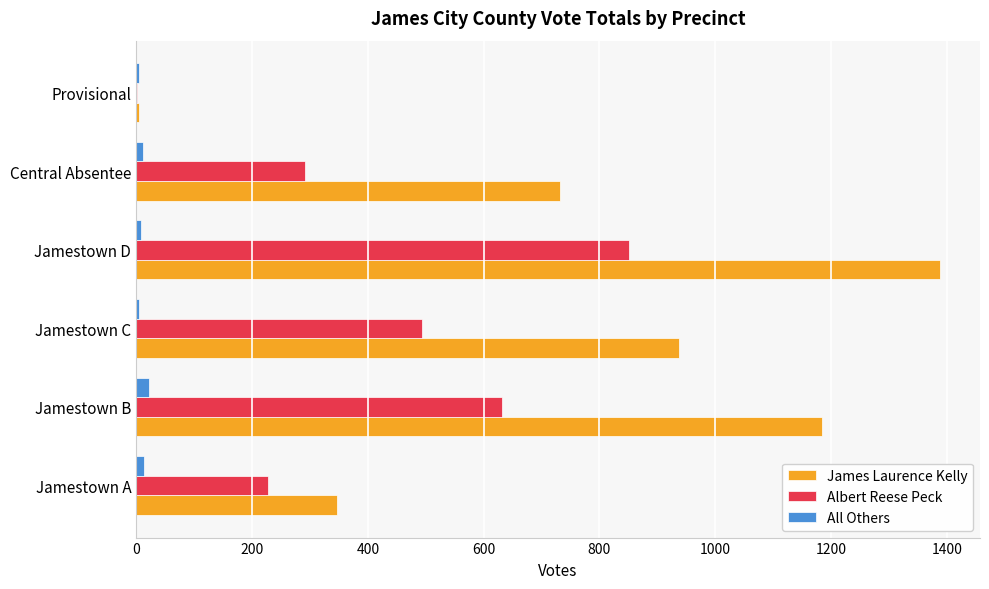

What is the sum of all Albert Reese Peck values?

2494